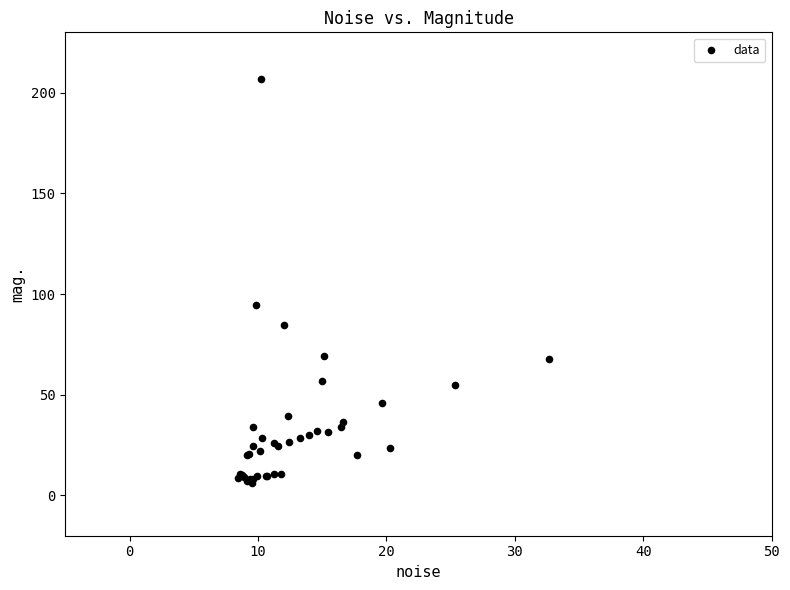

What Y value in the scatter plot is closest to 106?

94.8